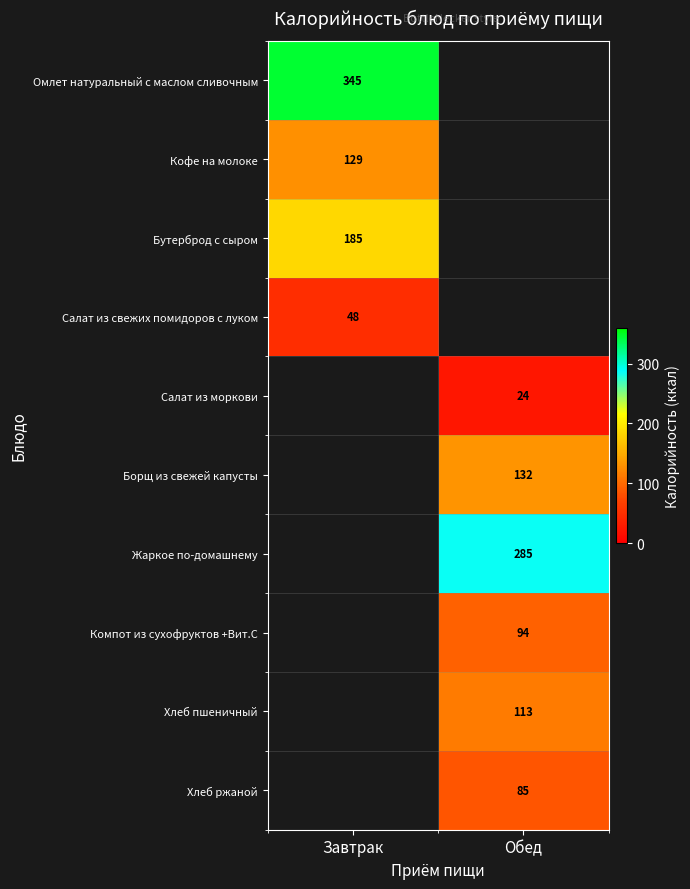

True or false: Борщ из свежей капусты has a value of 61 at Обед.

False